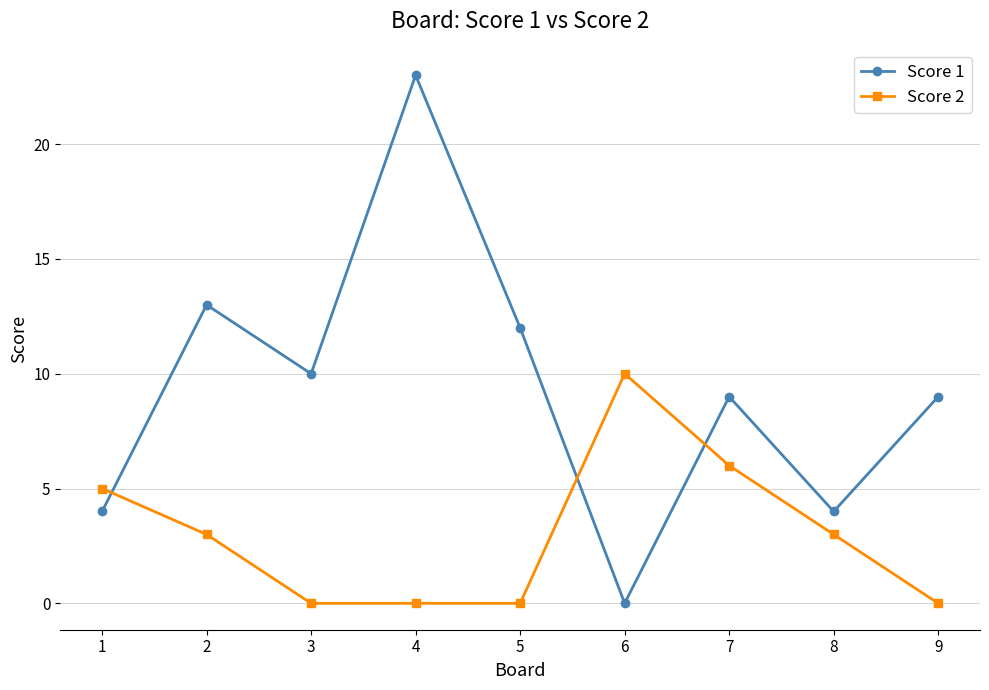

How many categories are shown in the chart?

9